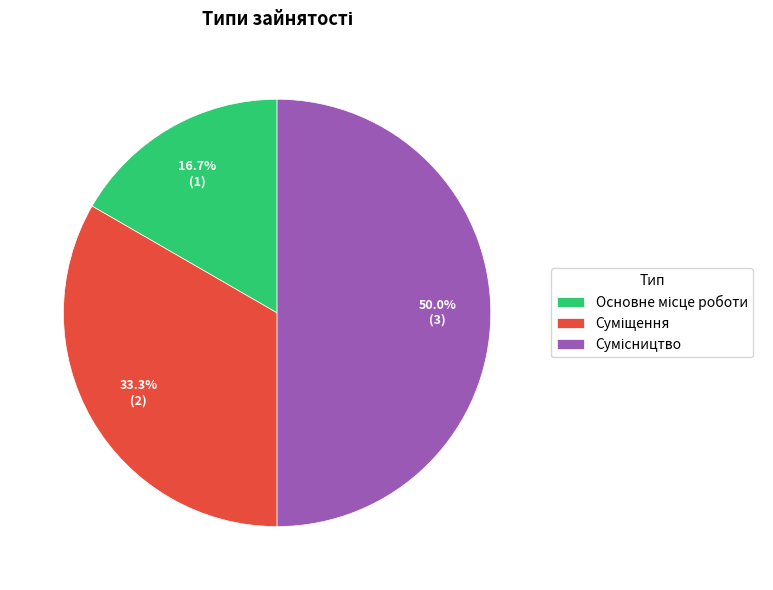

To the nearest percent, what is the difference between the Основне місце роботи and Сумісництво slice percentages?

33%